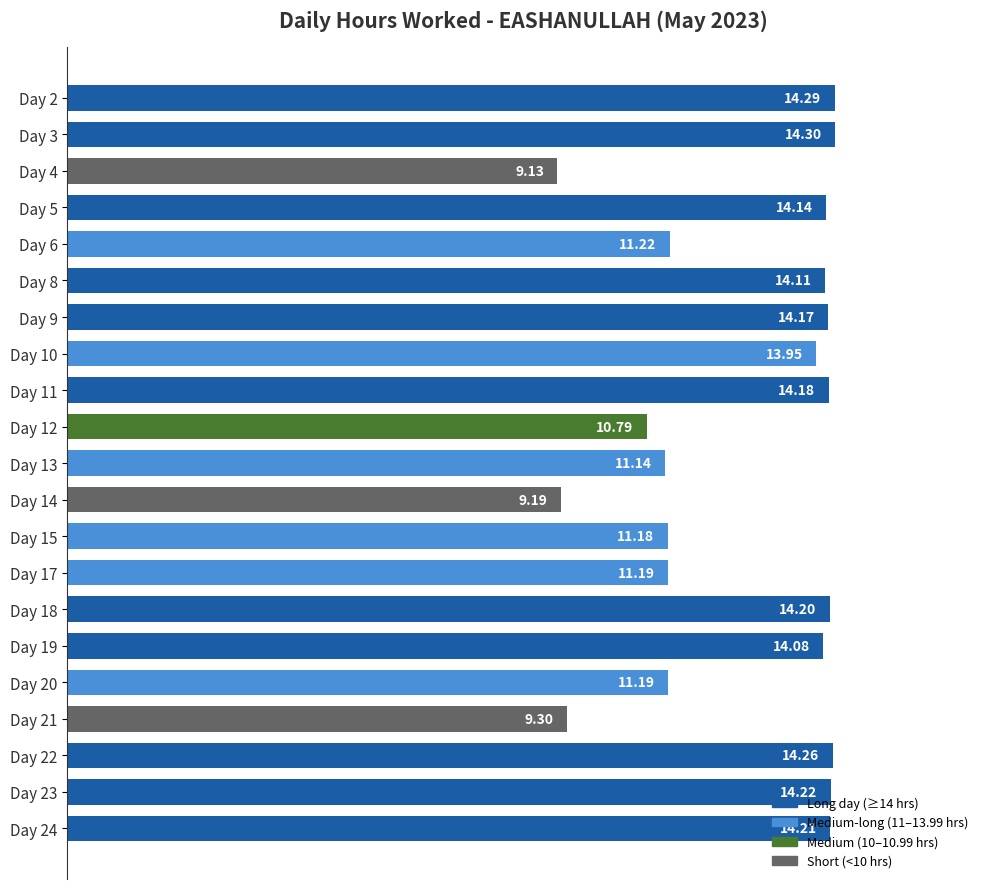

How many bars are there in total?

21